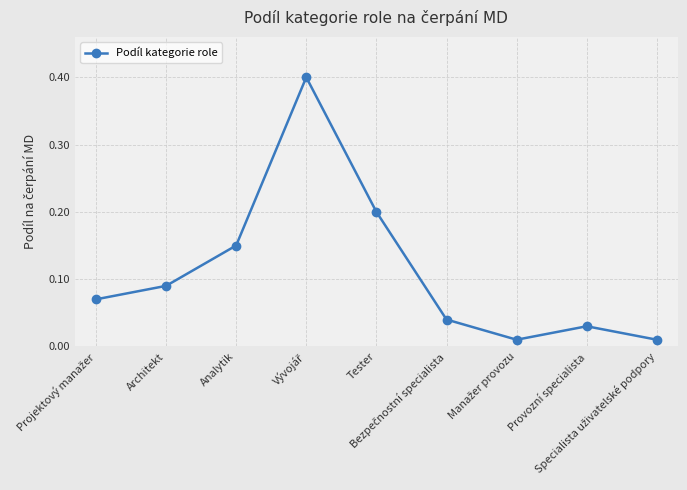

The chart shows a value of 0.2 at Tester. True or false?

True